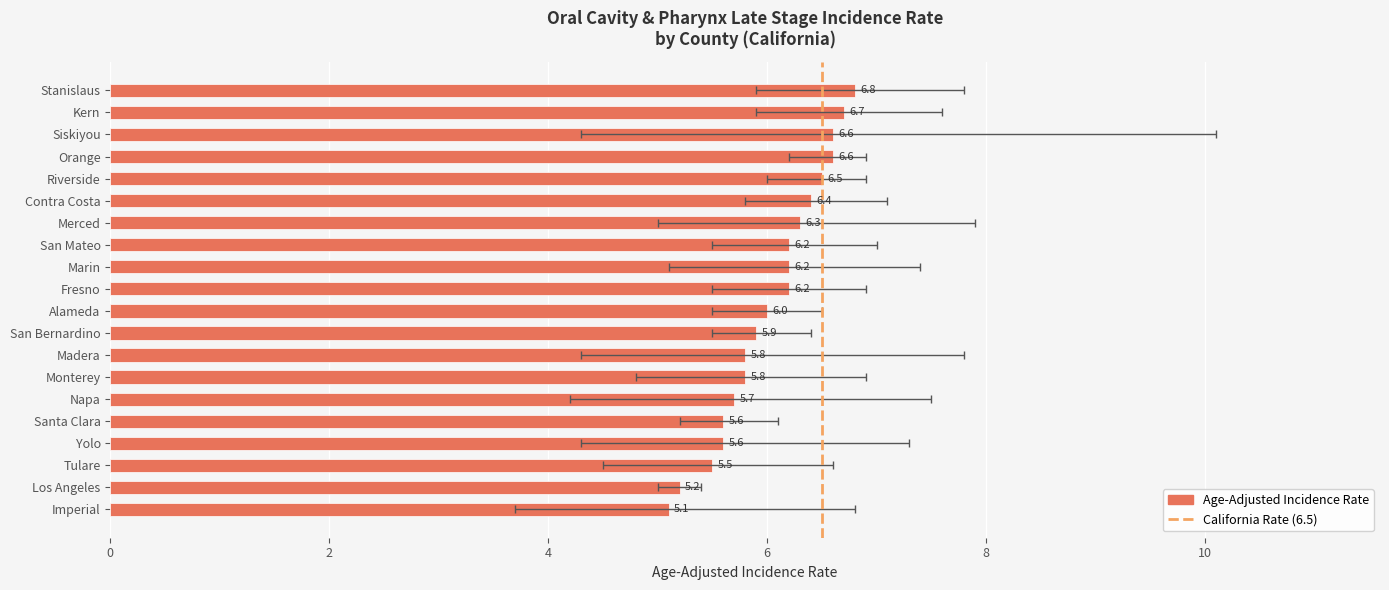

Rank the categories by value from highest to lowest.

Stanislaus, Kern, Orange, Siskiyou, Riverside, Contra Costa, Merced, Fresno, Marin, San Mateo, Alameda, San Bernardino, Monterey, Madera, Napa, Yolo, Santa Clara, Tulare, Los Angeles, Imperial